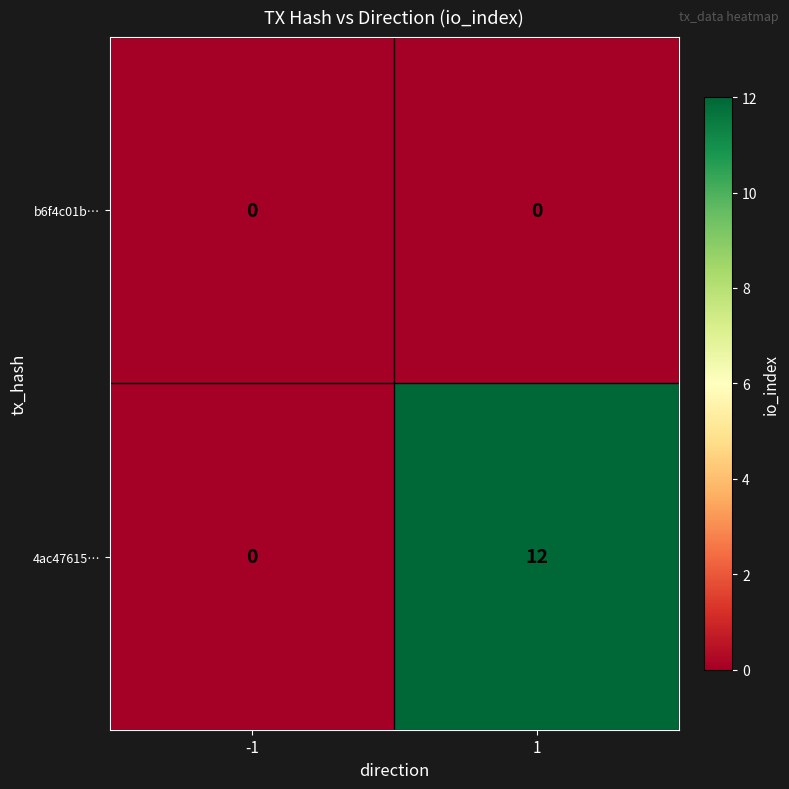

Rank the series by their maximum value, from highest to lowest.

4ac47615…, b6f4c01b…